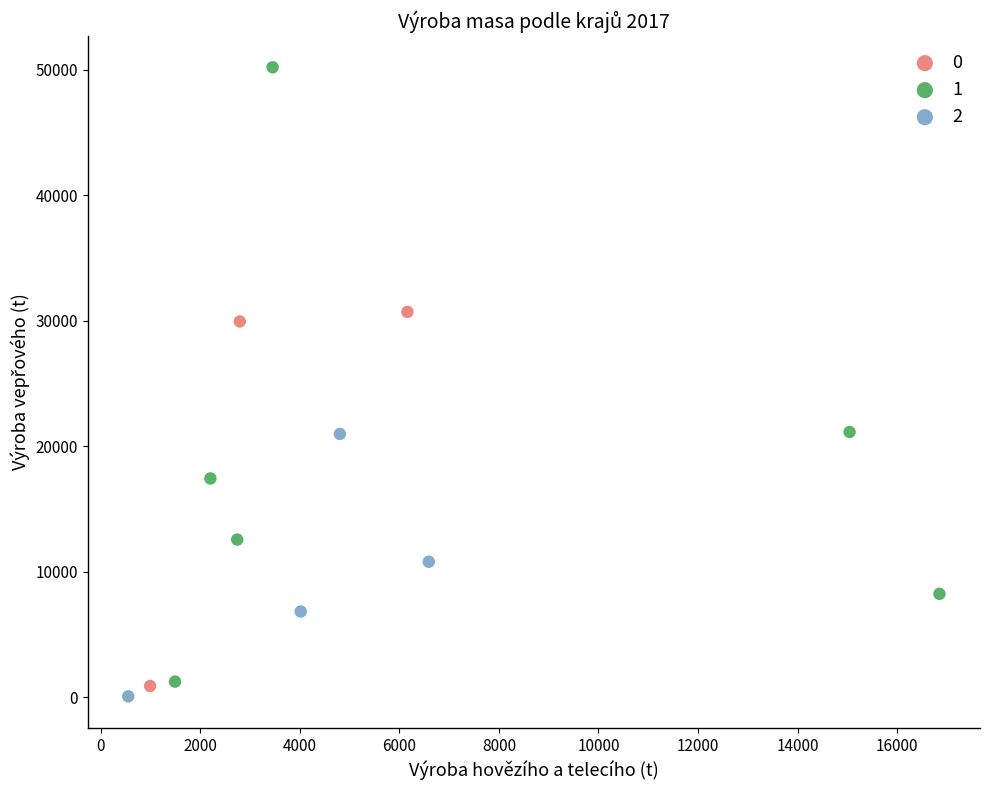

Which series reaches the maximum Y coordinate?

1